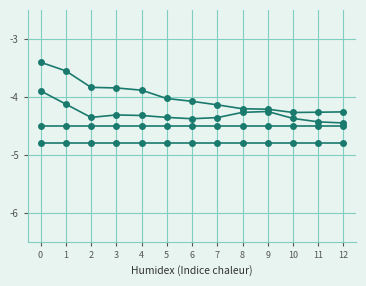

The DDD (Lat) series shows -2.8 at 10. True or false?

False